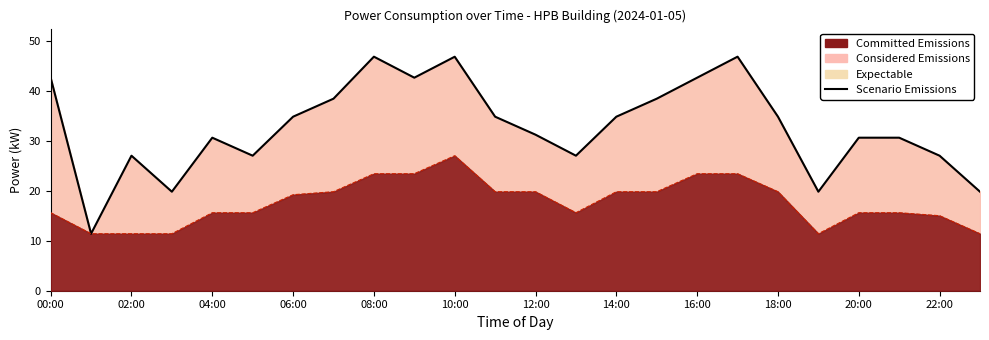

Where is the first local minimum?

02:00